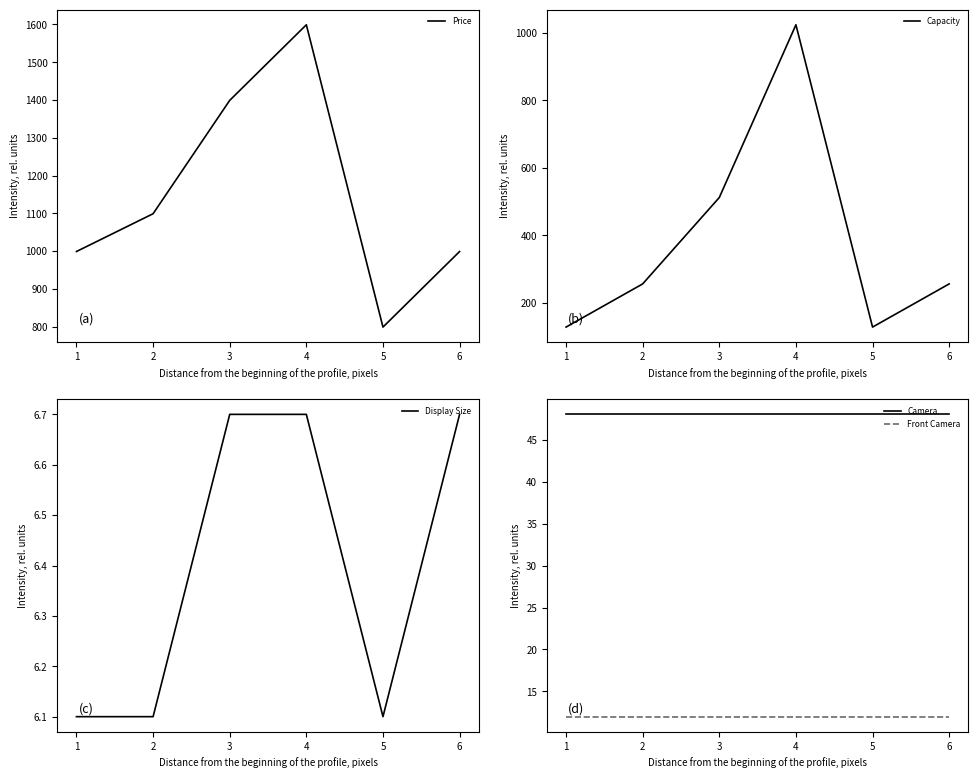

What are all the series names shown in the legend?

Price, Capacity, Display Size, Camera, Front Camera